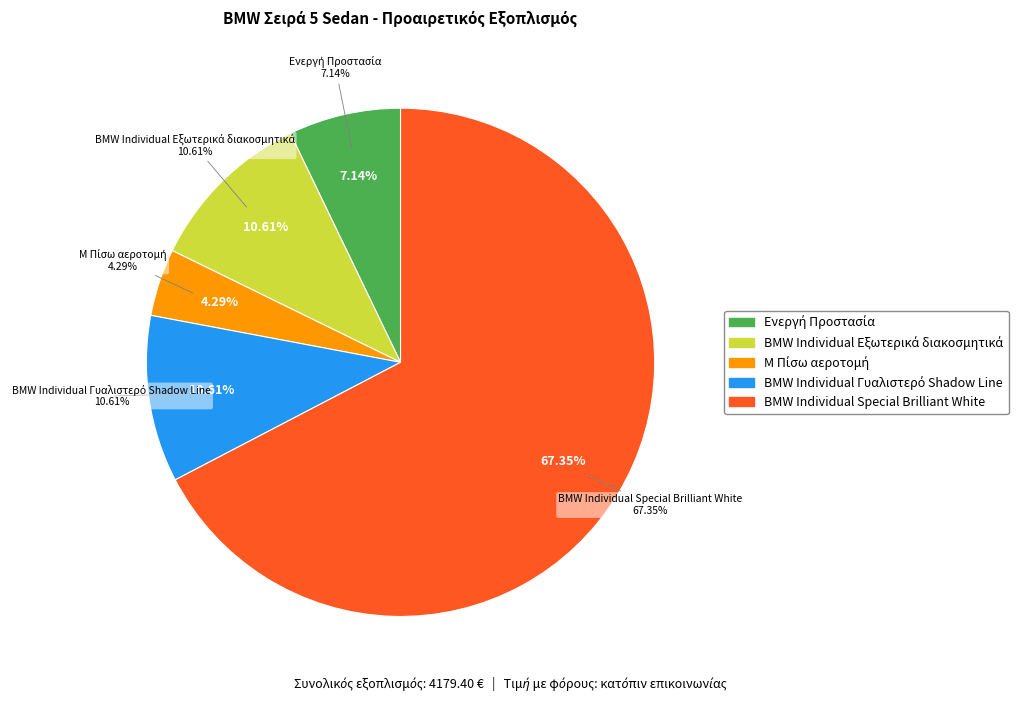

What is the largest slice in the pie chart?

BMW Individual Special Brilliant White